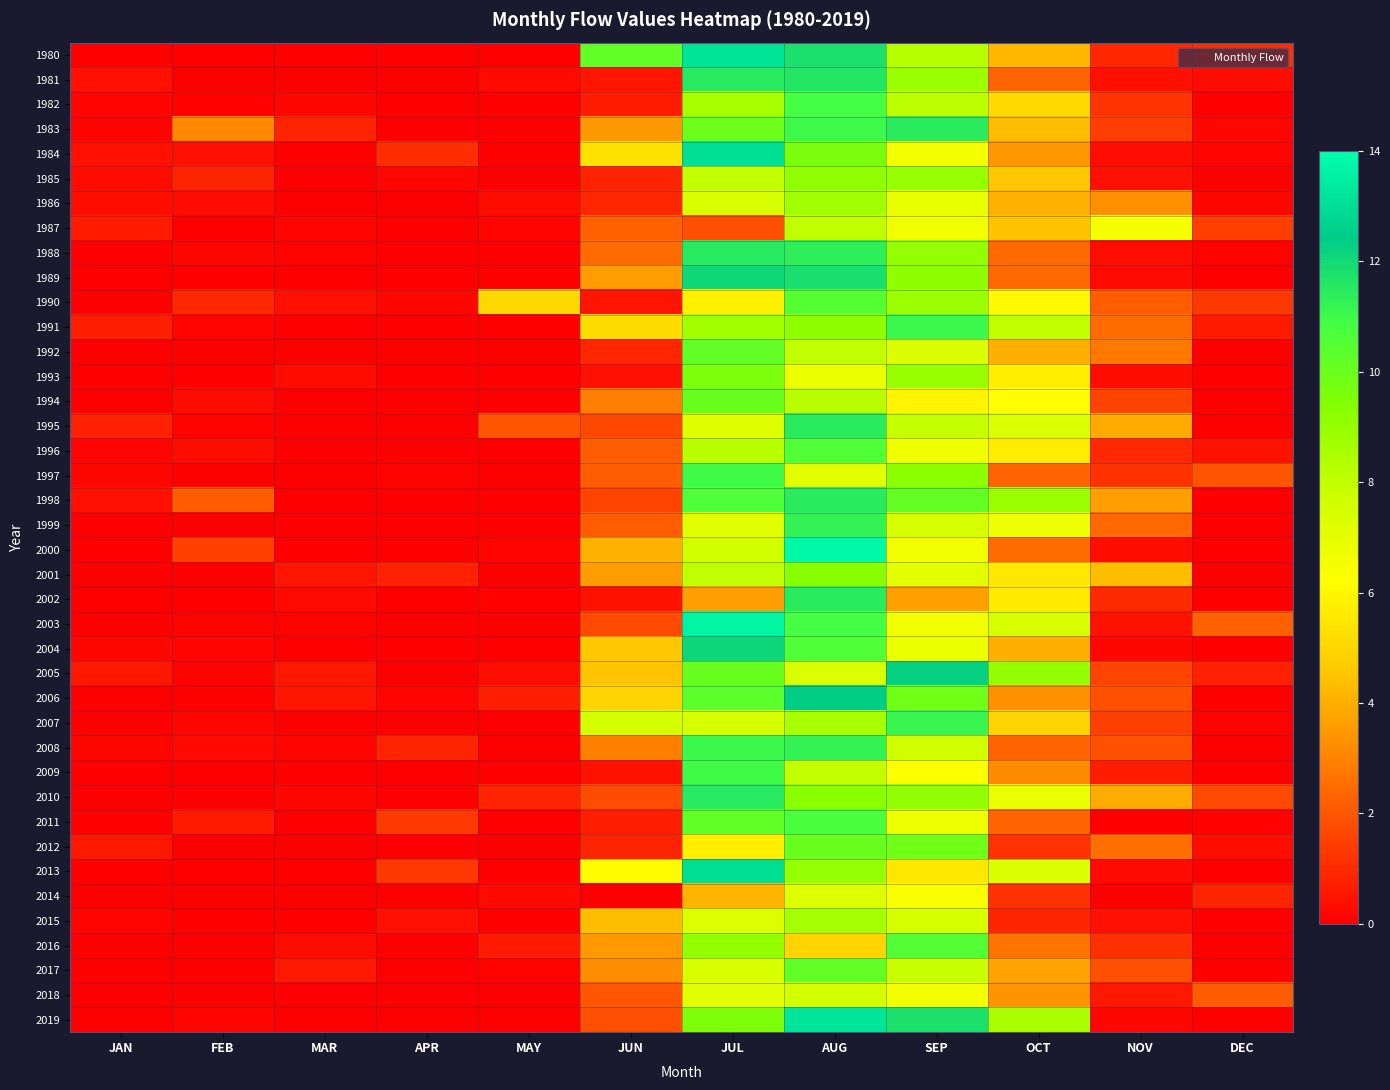

Reading left to right, list all the values displayed in this chart.

1980: JAN=0.0	FEB=0.0	MAR=0.0	APR=0.0	MAY=0.0	JUN=10.2	JUL=13.2	AUG=11.8	SEP=8.3	OCT=4.2	NOV=0.9	DEC=1.1
1981: JAN=0.4	FEB=0.0	MAR=0.0	APR=0.0	MAY=0.3	JUN=0.5	JUL=11.5	AUG=11.6	SEP=8.9	OCT=2.3	NOV=0.4	DEC=0.3
1982: JAN=0.2	FEB=0.1	MAR=0.2	APR=0.0	MAY=0.0	JUN=0.7	JUL=8.6	AUG=10.8	SEP=8.1	OCT=5.1	NOV=1.2	DEC=0.0
1983: JAN=0.1	FEB=3.2	MAR=0.8	APR=0.0	MAY=0.0	JUN=3.5	JUL=9.9	AUG=11.0	SEP=11.5	OCT=4.3	NOV=1.5	DEC=0.2
1984: JAN=0.4	FEB=0.4	MAR=0.0	APR=1.0	MAY=0.0	JUN=5.3	JUL=13.0	AUG=9.6	SEP=6.6	OCT=3.5	NOV=0.4	DEC=0.1
1985: JAN=0.3	FEB=0.9	MAR=0.0	APR=0.2	MAY=0.0	JUN=0.9	JUL=7.9	AUG=9.1	SEP=9.0	OCT=4.6	NOV=0.4	DEC=0.0
1986: JAN=0.3	FEB=0.3	MAR=0.0	APR=0.0	MAY=0.3	JUN=0.9	JUL=7.4	AUG=8.8	SEP=6.9	OCT=4.0	NOV=3.3	DEC=0.2
1987: JAN=0.6	FEB=0.0	MAR=0.2	APR=0.0	MAY=0.1	JUN=2.2	JUL=1.8	AUG=8.0	SEP=6.7	OCT=4.5	NOV=6.5	DEC=1.4
1988: JAN=0.0	FEB=0.2	MAR=0.1	APR=0.0	MAY=0.0	JUN=2.5	JUL=11.5	AUG=11.4	SEP=9.0	OCT=2.4	NOV=0.4	DEC=0.1
1989: JAN=0.0	FEB=0.0	MAR=0.0	APR=0.0	MAY=0.0	JUN=3.6	JUL=12.0	AUG=11.8	SEP=9.1	OCT=2.4	NOV=0.3	DEC=0.0
1990: JAN=0.0	FEB=0.9	MAR=0.4	APR=0.2	MAY=5.1	JUN=0.5	JUL=5.8	AUG=10.5	SEP=8.9	OCT=6.1	NOV=2.2	DEC=1.3
1991: JAN=0.7	FEB=0.1	MAR=0.0	APR=0.0	MAY=0.0	JUN=5.2	JUL=8.7	AUG=9.1	SEP=11.1	OCT=8.1	NOV=2.5	DEC=0.6
1992: JAN=0.0	FEB=0.0	MAR=0.0	APR=0.0	MAY=0.0	JUN=0.9	JUL=10.2	AUG=8.1	SEP=7.3	OCT=4.0	NOV=2.8	DEC=0.0
1993: JAN=0.0	FEB=0.0	MAR=0.3	APR=0.0	MAY=0.0	JUN=0.4	JUL=9.6	AUG=6.8	SEP=8.9	OCT=5.7	NOV=0.4	DEC=0.0
1994: JAN=0.0	FEB=0.3	MAR=0.0	APR=0.0	MAY=0.0	JUN=2.9	JUL=10.0	AUG=8.2	SEP=5.9	OCT=6.2	NOV=1.6	DEC=0.0
1995: JAN=0.8	FEB=0.1	MAR=0.0	APR=0.0	MAY=2.0	JUN=1.7	JUL=7.2	AUG=11.5	SEP=7.9	OCT=7.3	NOV=3.9	DEC=0.0
1996: JAN=0.1	FEB=0.3	MAR=0.0	APR=0.0	MAY=0.0	JUN=2.2	JUL=8.2	AUG=10.6	SEP=6.7	OCT=5.6	NOV=0.9	DEC=0.4
1997: JAN=0.2	FEB=0.0	MAR=0.0	APR=0.1	MAY=0.0	JUN=2.2	JUL=11.0	AUG=7.1	SEP=9.2	OCT=2.3	NOV=1.2	DEC=1.9
1998: JAN=0.4	FEB=2.1	MAR=0.0	APR=0.0	MAY=0.0	JUN=1.6	JUL=10.6	AUG=11.5	SEP=10.2	OCT=8.9	NOV=3.6	DEC=0.0
1999: JAN=0.0	FEB=0.0	MAR=0.0	APR=0.0	MAY=0.0	JUN=2.2	JUL=7.1	AUG=11.3	SEP=7.5	OCT=6.8	NOV=2.4	DEC=0.0
2000: JAN=0.0	FEB=1.5	MAR=0.0	APR=0.0	MAY=0.1	JUN=4.1	JUL=7.6	AUG=13.8	SEP=6.7	OCT=2.5	NOV=0.4	DEC=0.0
2001: JAN=0.0	FEB=0.0	MAR=0.5	APR=0.8	MAY=0.0	JUN=3.6	JUL=8.1	AUG=9.3	SEP=7.1	OCT=5.5	NOV=4.3	DEC=0.0
2002: JAN=0.0	FEB=0.0	MAR=0.2	APR=0.0	MAY=0.1	JUN=0.4	JUL=3.6	AUG=11.4	SEP=3.7	OCT=5.6	NOV=1.0	DEC=0.0
2003: JAN=0.0	FEB=0.1	MAR=0.1	APR=0.0	MAY=0.0	JUN=1.7	JUL=13.7	AUG=10.8	SEP=6.6	OCT=7.5	NOV=0.4	DEC=2.2
2004: JAN=0.2	FEB=0.1	MAR=0.0	APR=0.0	MAY=0.0	JUN=4.6	JUL=12.1	AUG=10.6	SEP=6.8	OCT=4.0	NOV=0.2	DEC=0.0
2005: JAN=0.6	FEB=0.1	MAR=0.6	APR=0.0	MAY=0.3	JUN=4.5	JUL=10.0	AUG=7.4	SEP=12.3	OCT=9.0	NOV=1.5	DEC=0.8
2006: JAN=0.0	FEB=0.0	MAR=0.5	APR=0.1	MAY=0.8	JUN=4.9	JUL=10.3	AUG=12.4	SEP=9.9	OCT=3.3	NOV=1.9	DEC=0.0
2007: JAN=0.0	FEB=0.2	MAR=0.0	APR=0.0	MAY=0.0	JUN=7.5	JUL=7.5	AUG=8.6	SEP=11.2	OCT=4.9	NOV=1.5	DEC=0.1
2008: JAN=0.2	FEB=0.2	MAR=0.2	APR=0.9	MAY=0.0	JUN=2.9	JUL=11.1	AUG=11.3	SEP=7.7	OCT=2.3	NOV=1.9	DEC=0.0
2009: JAN=0.0	FEB=0.0	MAR=0.0	APR=0.0	MAY=0.0	JUN=0.5	JUL=11.0	AUG=7.9	SEP=6.3	OCT=3.2	NOV=0.7	DEC=0.0
2010: JAN=0.0	FEB=0.0	MAR=0.2	APR=0.0	MAY=0.8	JUN=1.8	JUL=11.5	AUG=9.2	SEP=9.1	OCT=6.8	NOV=4.0	DEC=1.7
2011: JAN=0.0	FEB=0.6	MAR=0.0	APR=1.3	MAY=0.0	JUN=0.7	JUL=10.2	AUG=10.7	SEP=6.8	OCT=2.3	NOV=0.0	DEC=0.1
2012: JAN=0.6	FEB=0.0	MAR=0.0	APR=0.0	MAY=0.0	JUN=0.8	JUL=5.7	AUG=10.1	SEP=9.9	OCT=1.2	NOV=2.5	DEC=0.3
2013: JAN=0.0	FEB=0.0	MAR=0.1	APR=1.3	MAY=0.0	JUN=6.1	JUL=13.0	AUG=9.1	SEP=5.5	OCT=7.4	NOV=0.2	DEC=0.0
2014: JAN=0.0	FEB=0.0	MAR=0.0	APR=0.0	MAY=0.3	JUN=0.0	JUL=4.1	AUG=7.3	SEP=6.4	OCT=1.2	NOV=0.0	DEC=0.8
2015: JAN=0.2	FEB=0.0	MAR=0.0	APR=0.4	MAY=0.0	JUN=4.4	JUL=7.3	AUG=8.7	SEP=7.5	OCT=0.8	NOV=0.4	DEC=0.0
2016: JAN=0.0	FEB=0.0	MAR=0.3	APR=0.0	MAY=0.6	JUN=3.5	JUL=9.0	AUG=4.9	SEP=10.5	OCT=2.6	NOV=1.1	DEC=0.0
2017: JAN=0.0	FEB=0.0	MAR=0.6	APR=0.0	MAY=0.1	JUN=3.3	JUL=7.4	AUG=10.2	SEP=7.9	OCT=3.8	NOV=1.8	DEC=0.0
2018: JAN=0.0	FEB=0.0	MAR=0.0	APR=0.0	MAY=0.0	JUN=2.0	JUL=7.2	AUG=7.5	SEP=6.7	OCT=3.4	NOV=0.6	DEC=2.1
2019: JAN=0.0	FEB=0.1	MAR=0.1	APR=0.0	MAY=0.1	JUN=1.9	JUL=9.5	AUG=13.2	SEP=11.8	OCT=8.6	NOV=0.2	DEC=0.0